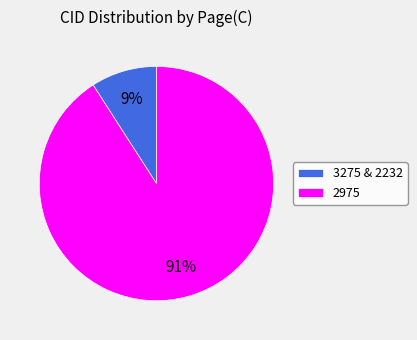

What is the smallest slice in the pie chart?

3275 & 2232